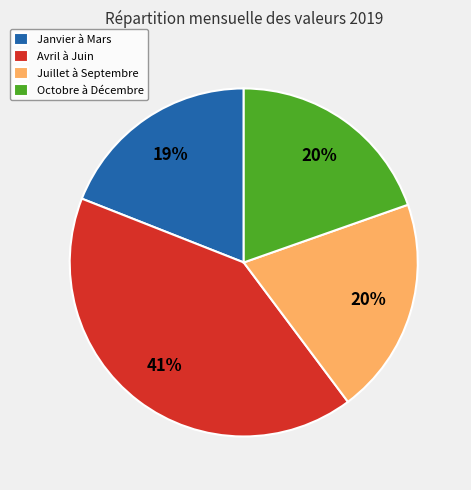

Does Octobre à Décembre account for over 50% of the chart?

No